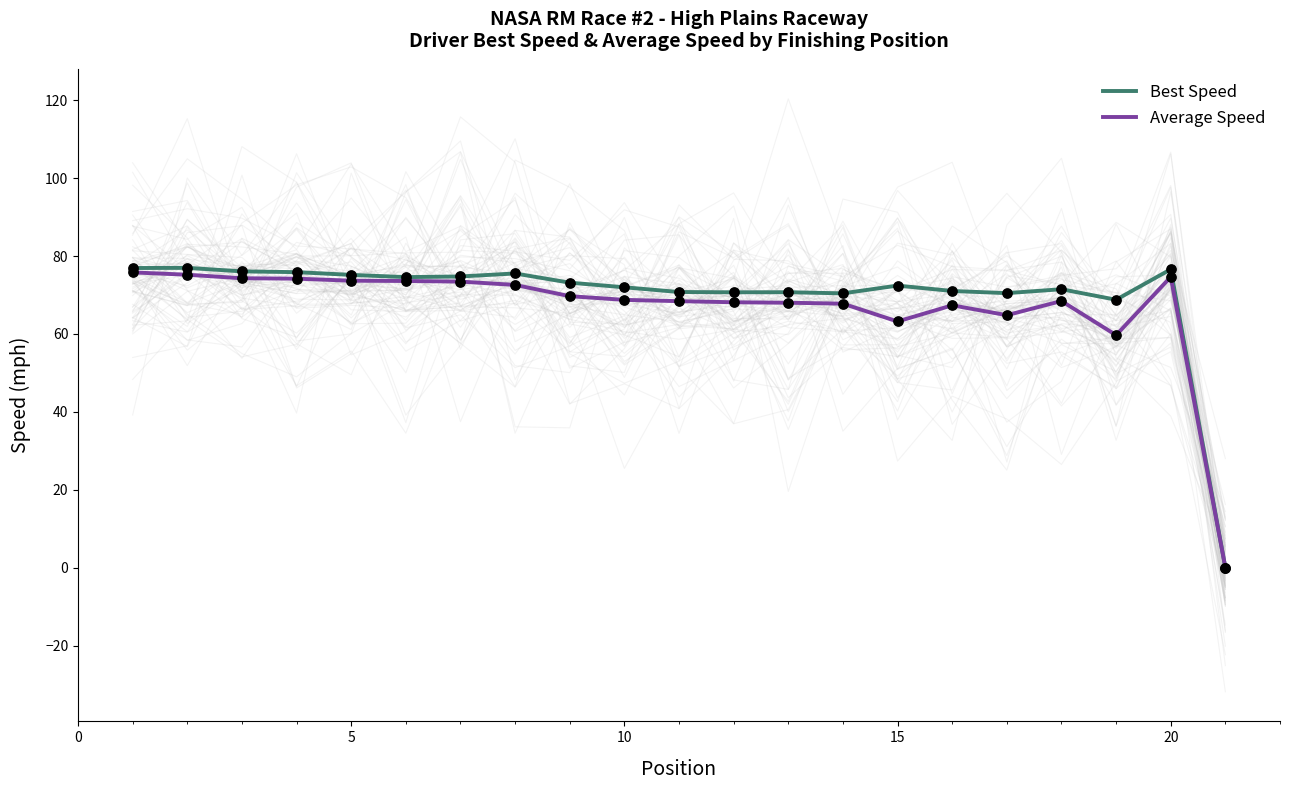

Which series has the widest spread of Y values?

Best Speed